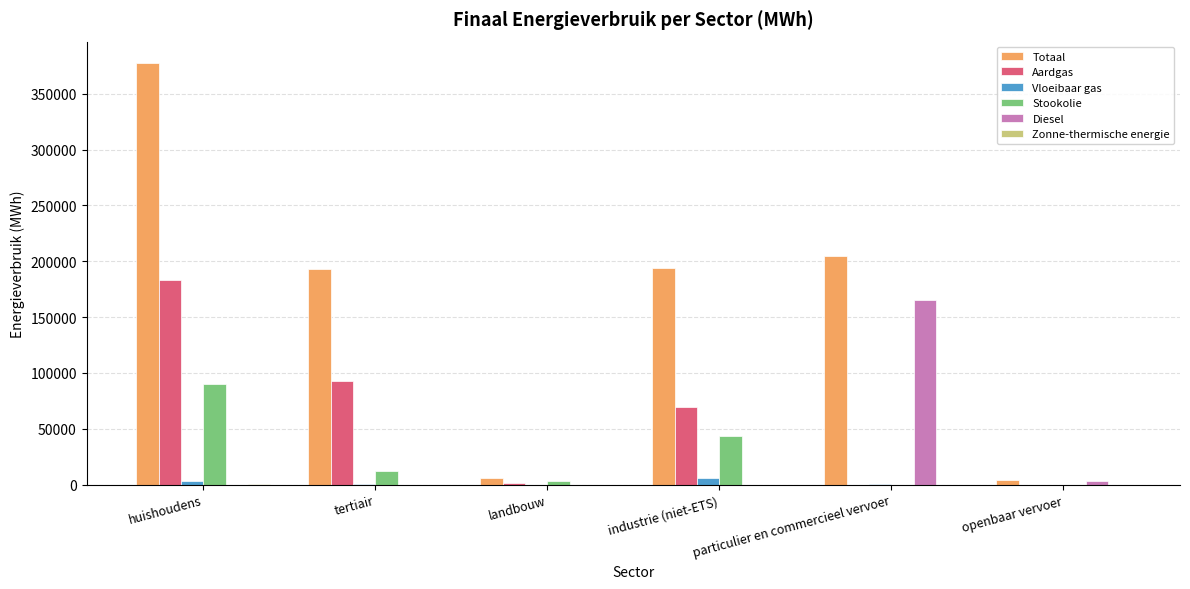

True or false: Stookolie has a value of 23839.4 at industrie (niet-ETS).

False